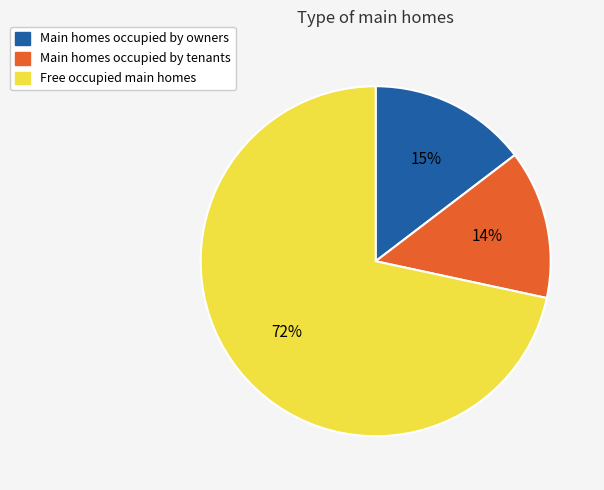

Which has a higher value, Free occupied main homes or Main homes occupied by owners?

Free occupied main homes